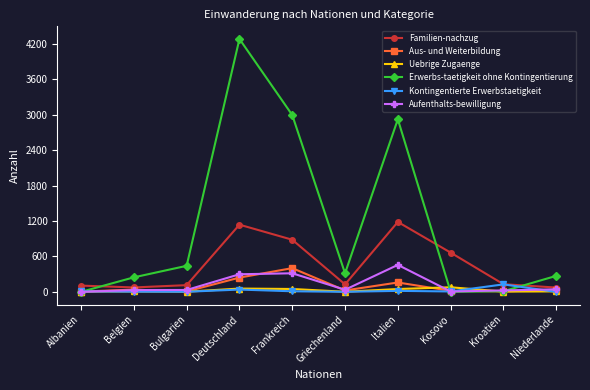

What is the label of the 2nd point from the left?

Belgien